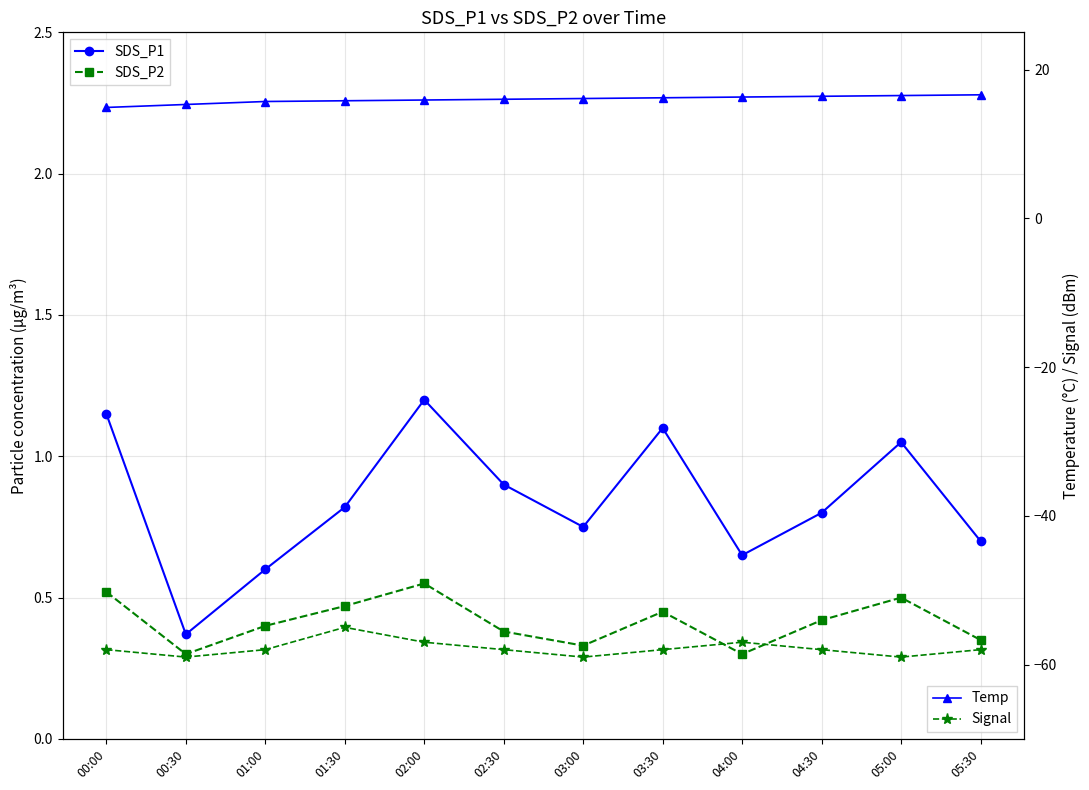

True or false: SDS_P2 and SDS_P1 intersect in this chart.

False